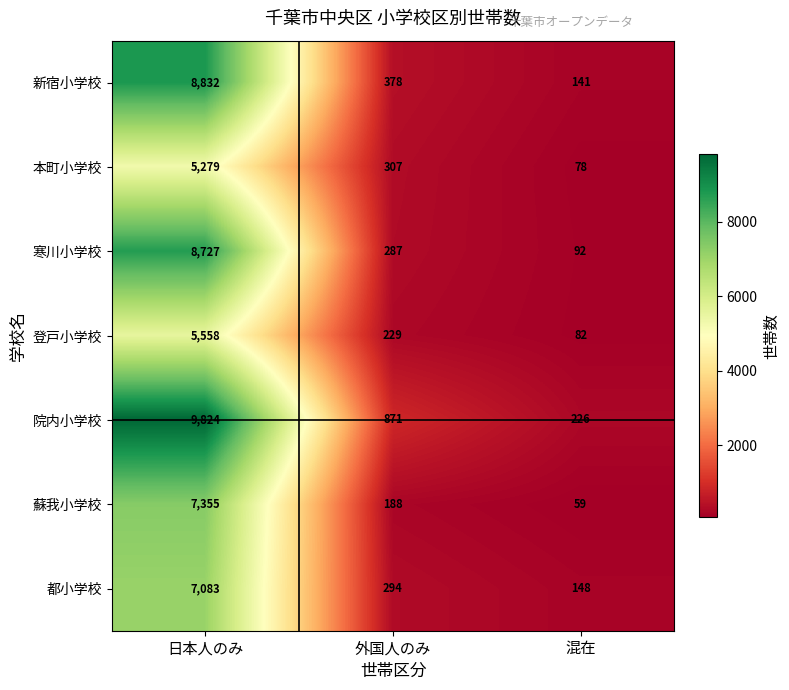

Where is 本町小学校 nearest to the value 2678?

外国人のみ